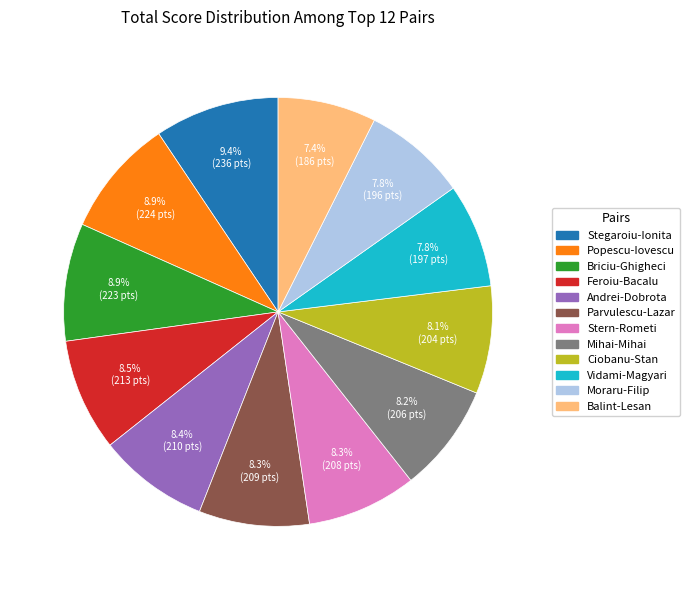

Does any single category account for the majority?

No